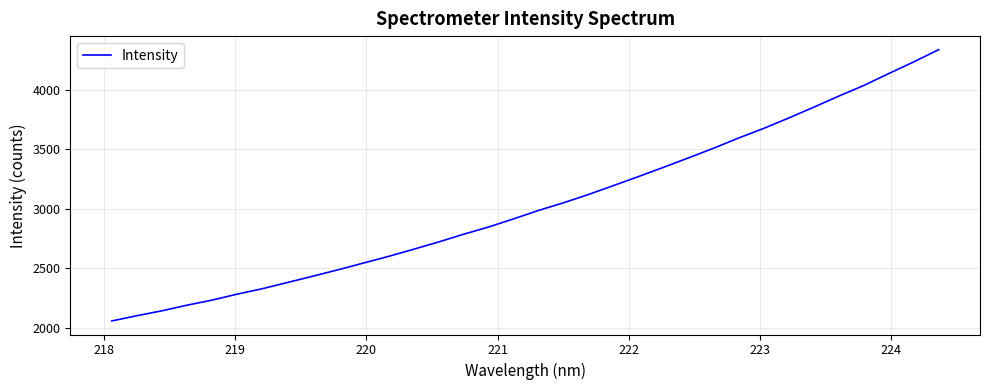

What is the difference between the maximum and minimum values?

2276.1